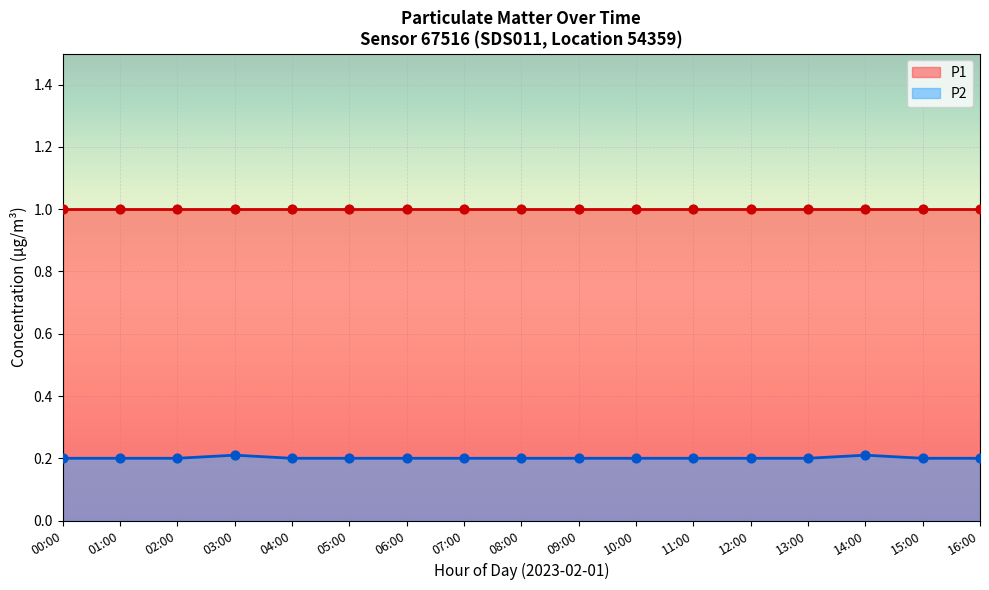

At how many categories does at least one series exceed 0?

17